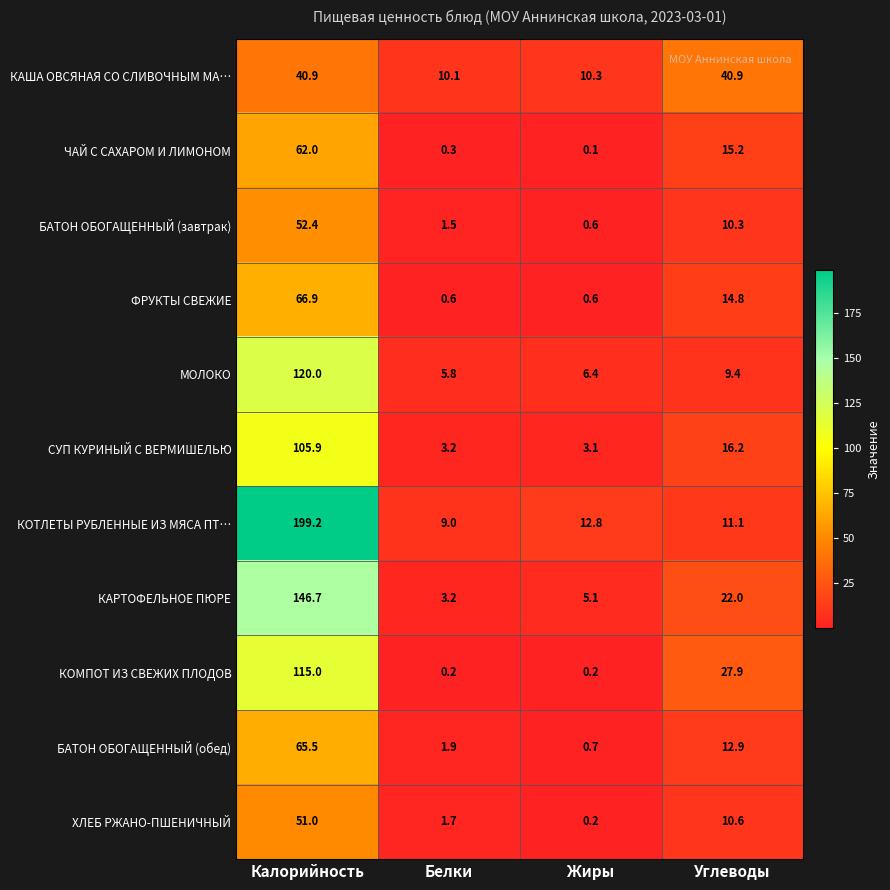

Is it true that КОТЛЕТЫ РУБЛЕННЫЕ ИЗ МЯСА ПТ… equals 199.2 at Калорийность?

True